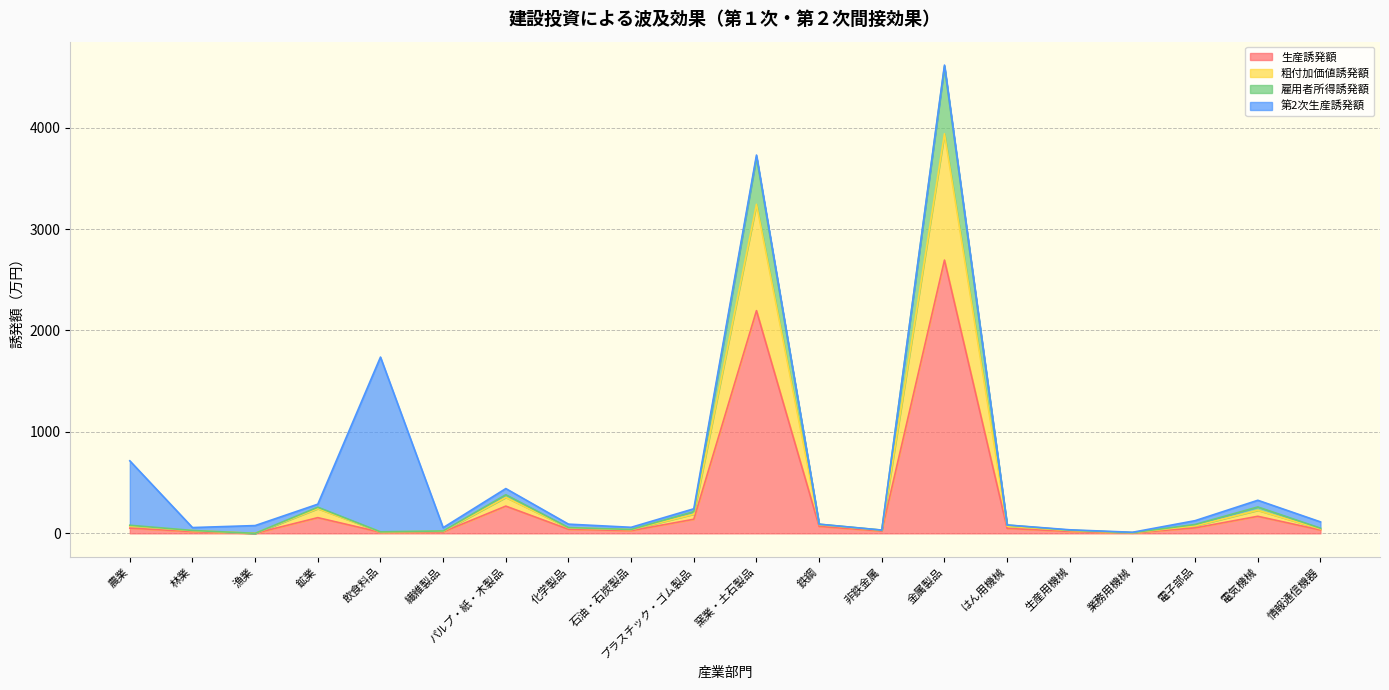

At which label does 生産誘発額 reach its peak?

金属製品